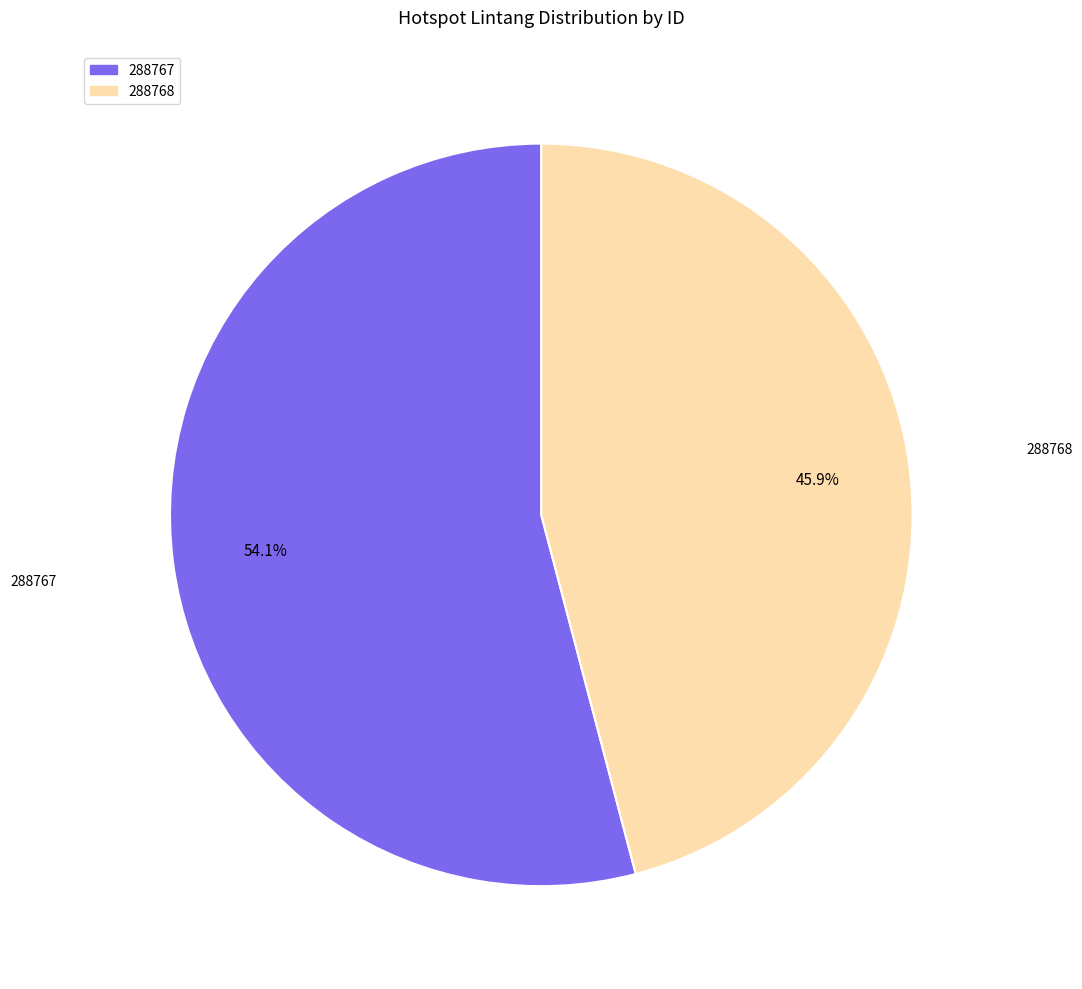

To the nearest percent, what percentage of the pie is 288767?

54%